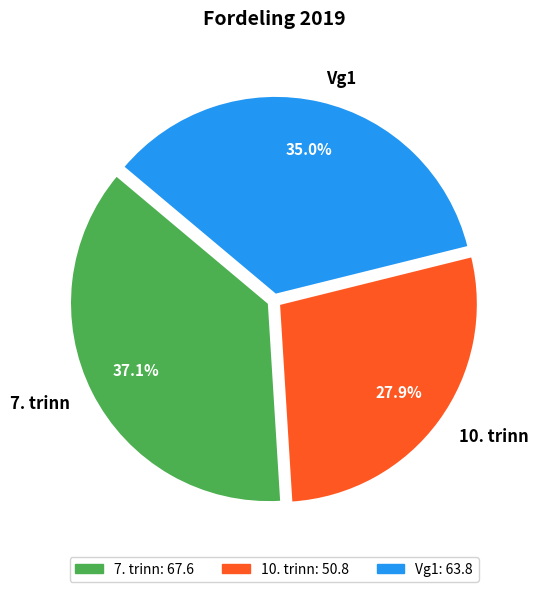

What is the largest slice in the pie chart?

7. trinn